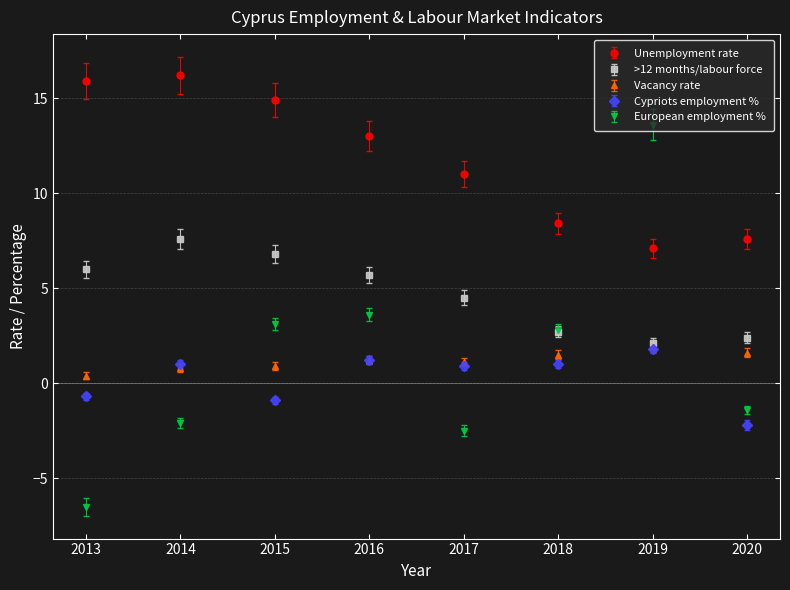

What is the difference between the highest and lowest values at 2016?

11.8